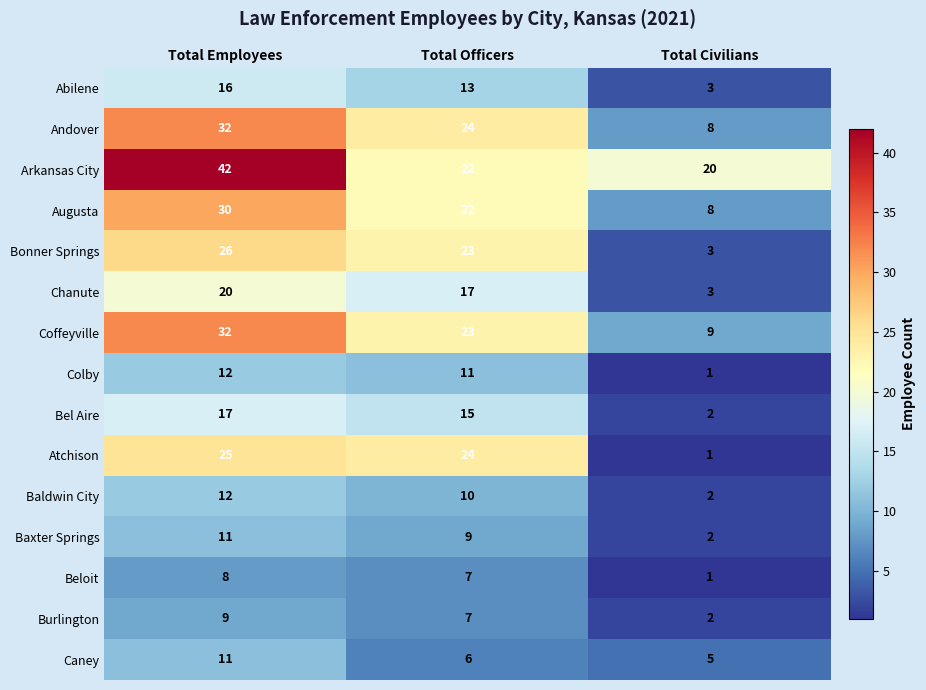

At which category is the sum across all series the highest?

Total Employees